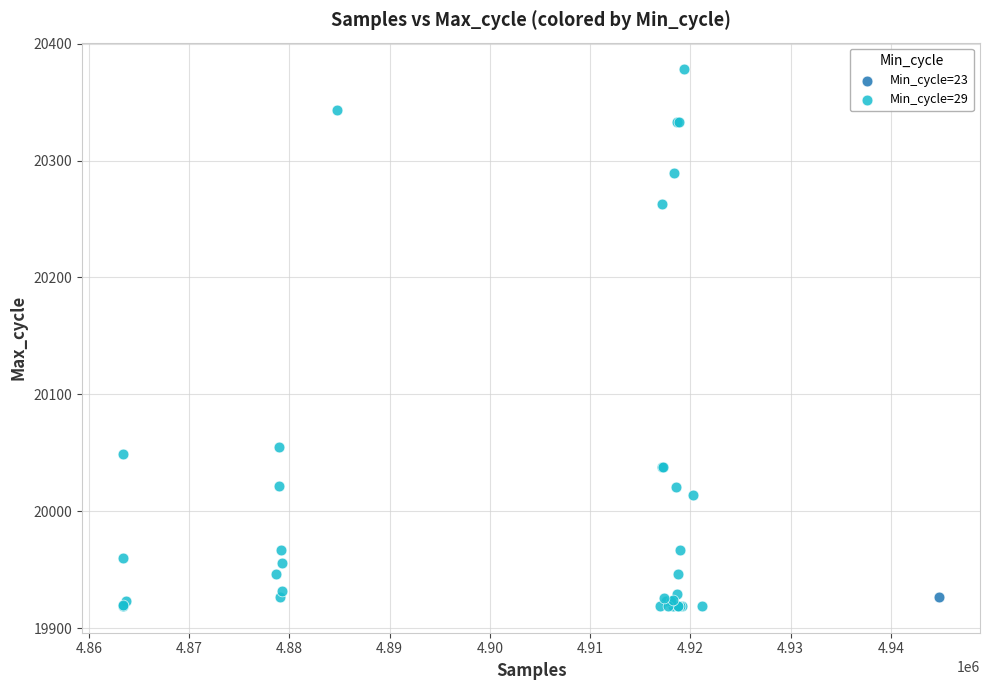

What are all the series names shown in the legend?

Min_cycle=23, Min_cycle=29